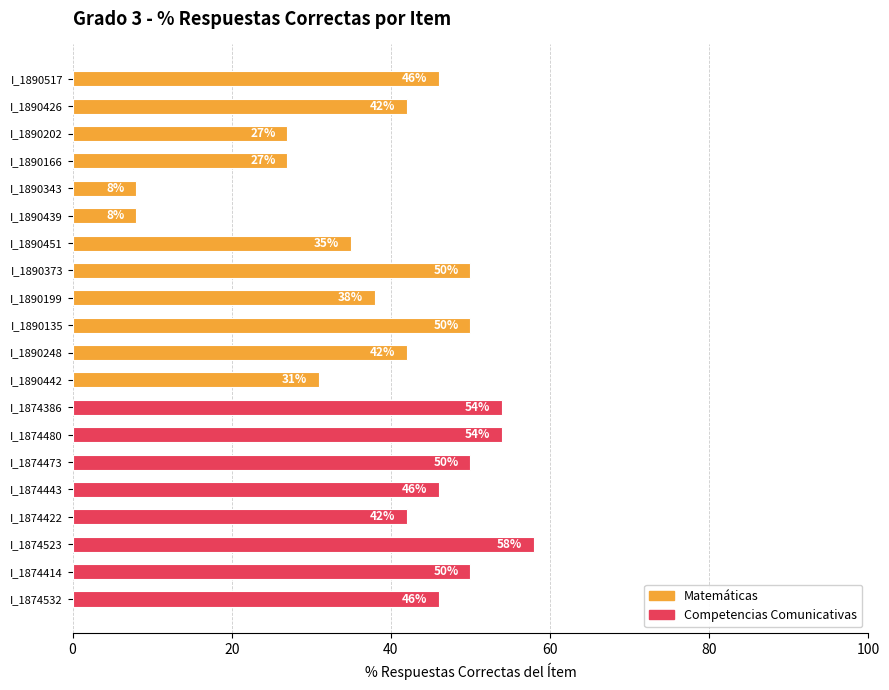

Which label corresponds to the largest value in the chart?

I_1874523